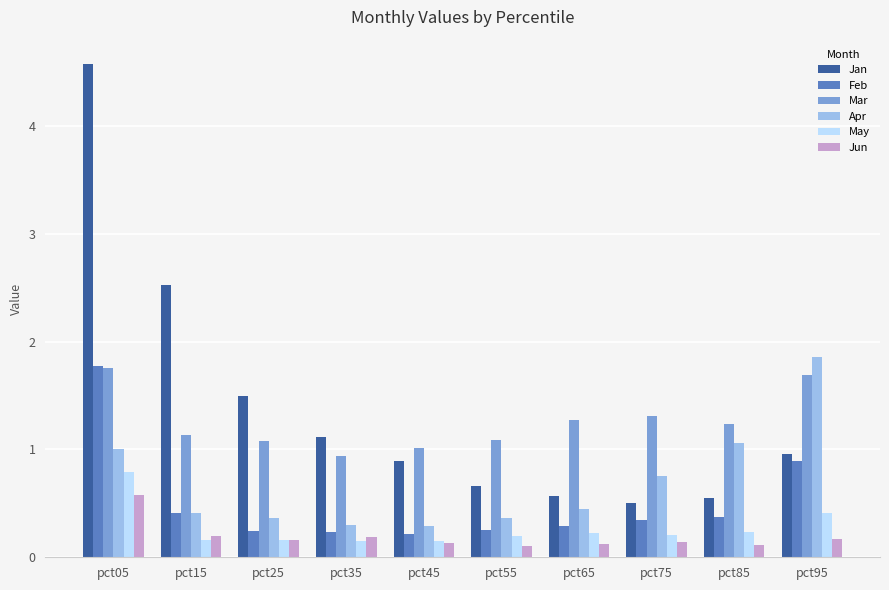

How many distinct data groups are displayed?

6